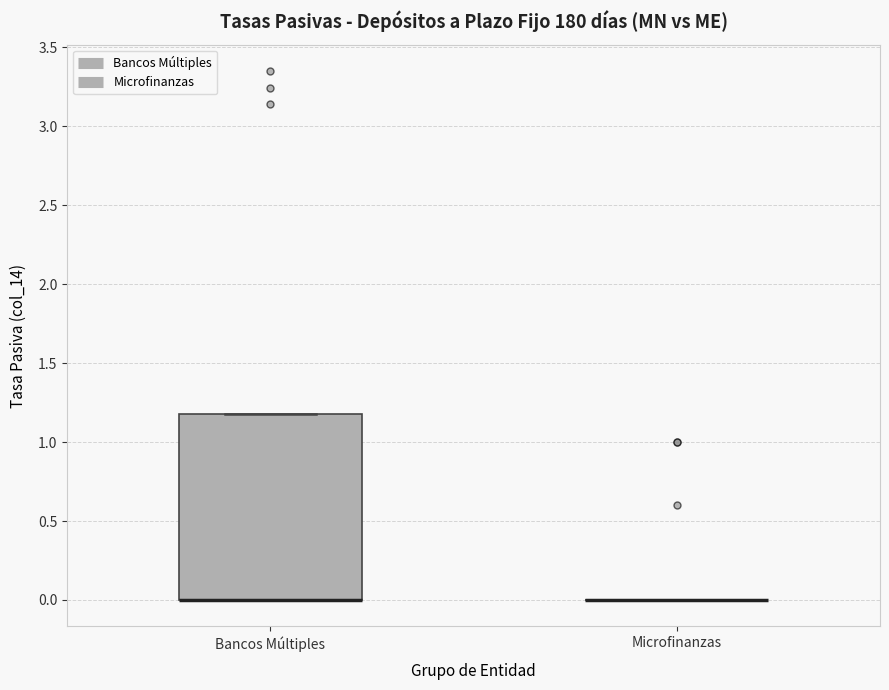

Reading left to right, transcribe this box plot: for each box, give where its median line is, the range the box spans, and where its two whiskers end, as read against the y-axis. The values are not printed on the chart, so give them approximately, as read against the axis.

Bancos Múltiples: median 0.0 (drawn on the box's lower edge), box 0.0 to 1.2, whiskers 0.0 to 1.2
Microfinanzas: box collapsed to a line at 0.0, whiskers 0.0 to 0.0